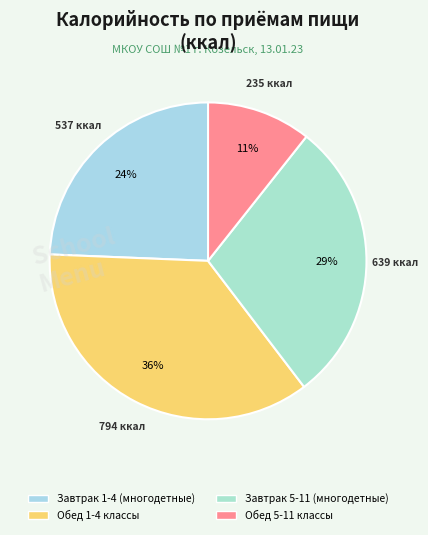

How many segments does this pie chart have?

4